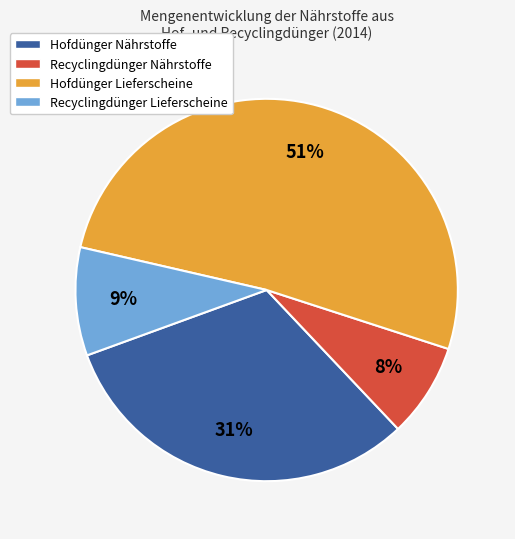

True or false: Hofdünger Nährstoffe accounts for 43% of the total.

False